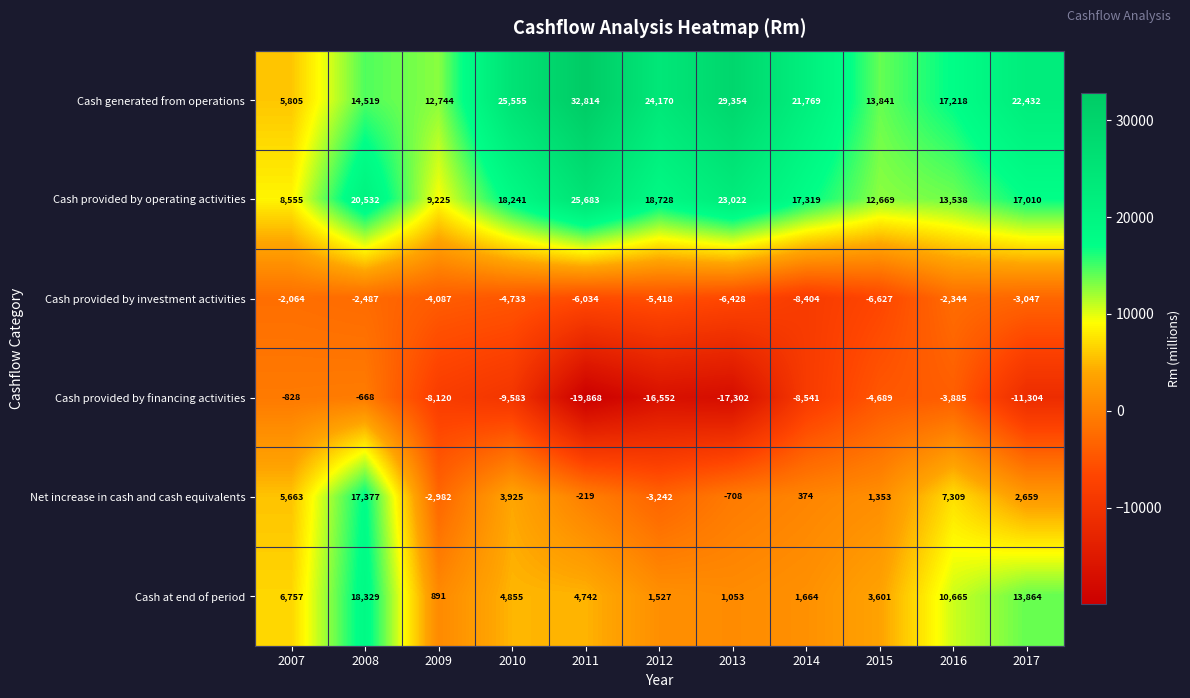

What is the difference between the maximum and minimum values in the Cash provided by financing activities series?

19200